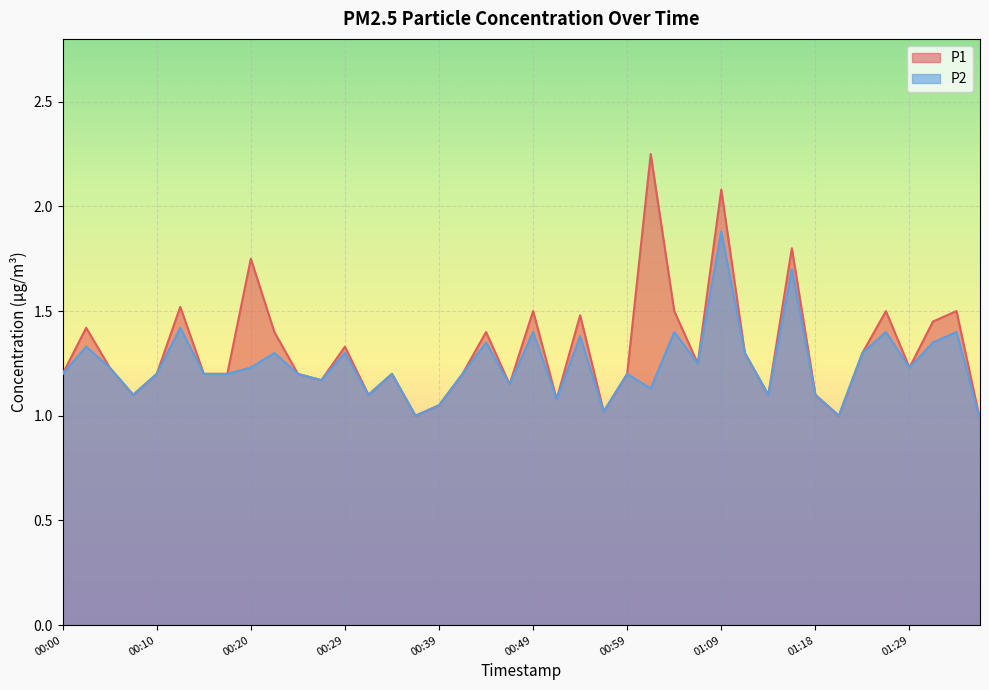

What is the label of the 31st point from the left?

01:13